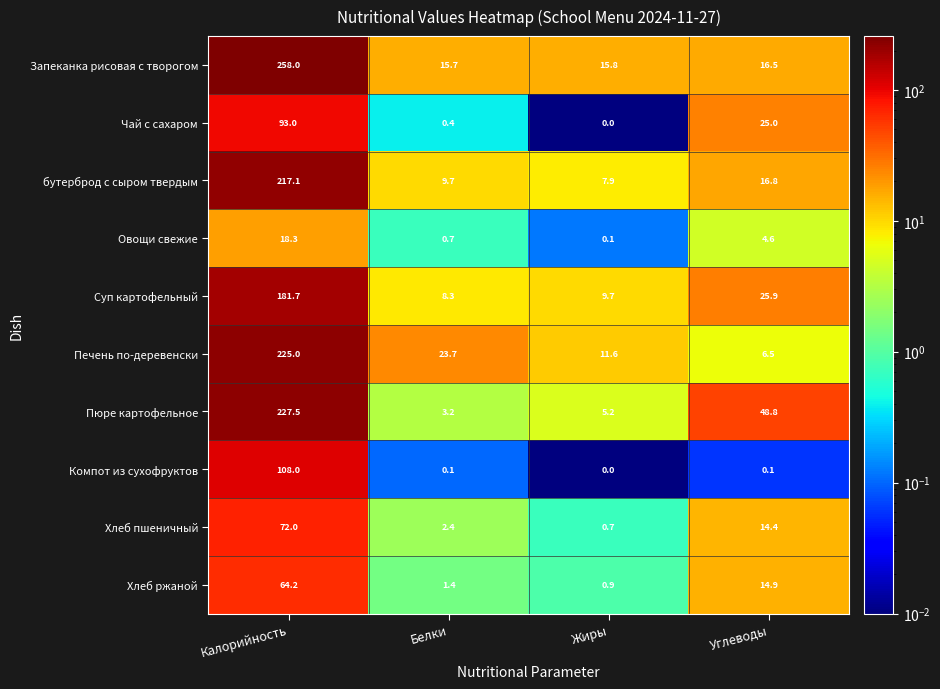

The Печень по-деревенски series shows 16.7 at Жиры. True or false?

False